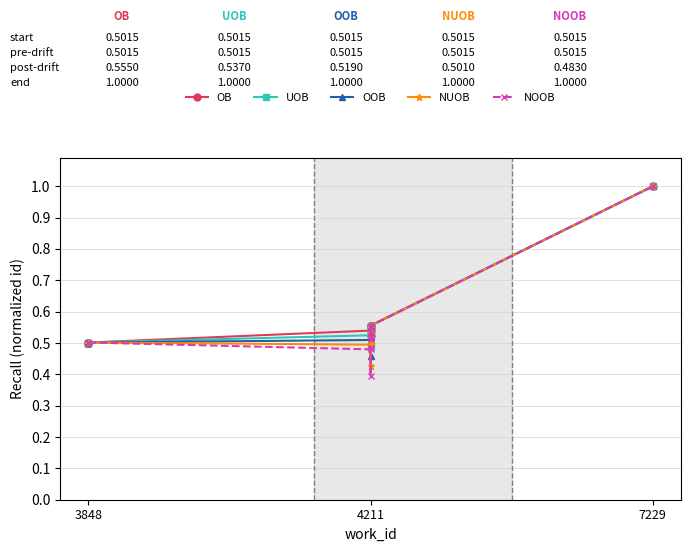

What are all the series names shown in the legend?

OB, UOB, OOB, NUOB, NOOB